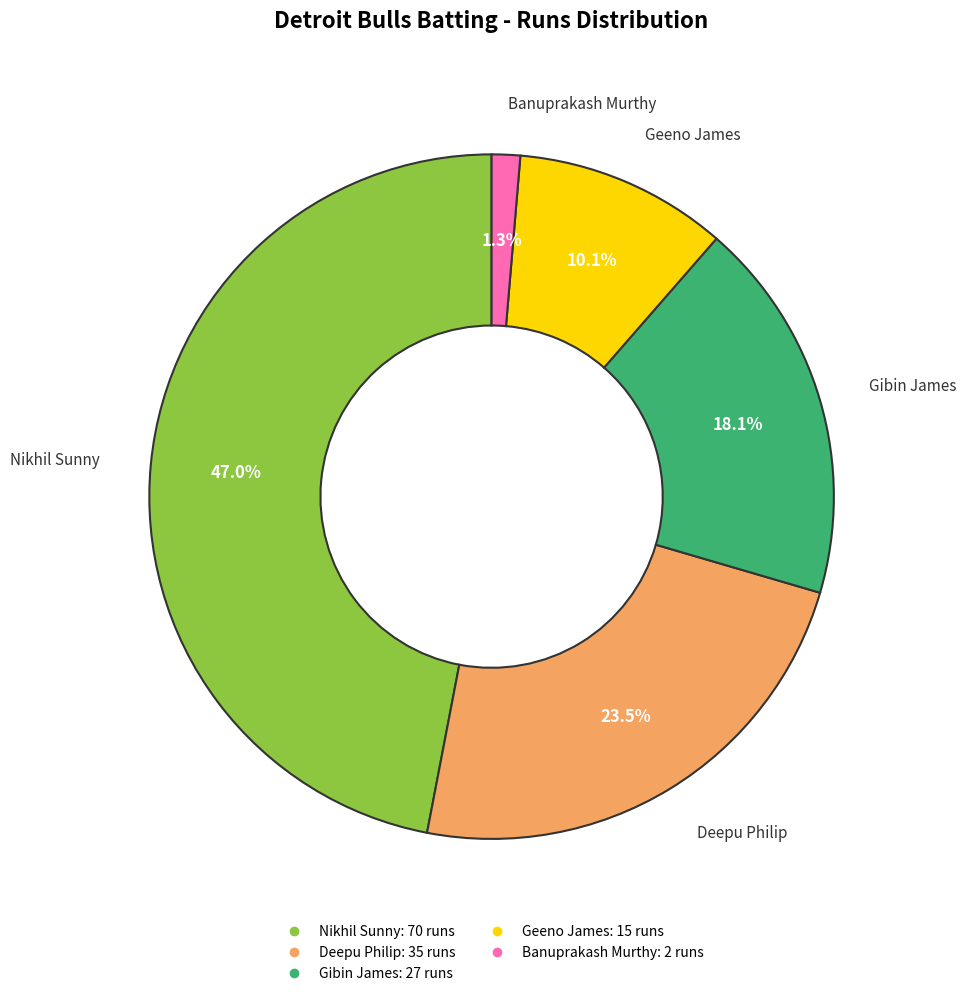

Does any single category account for the majority?

No